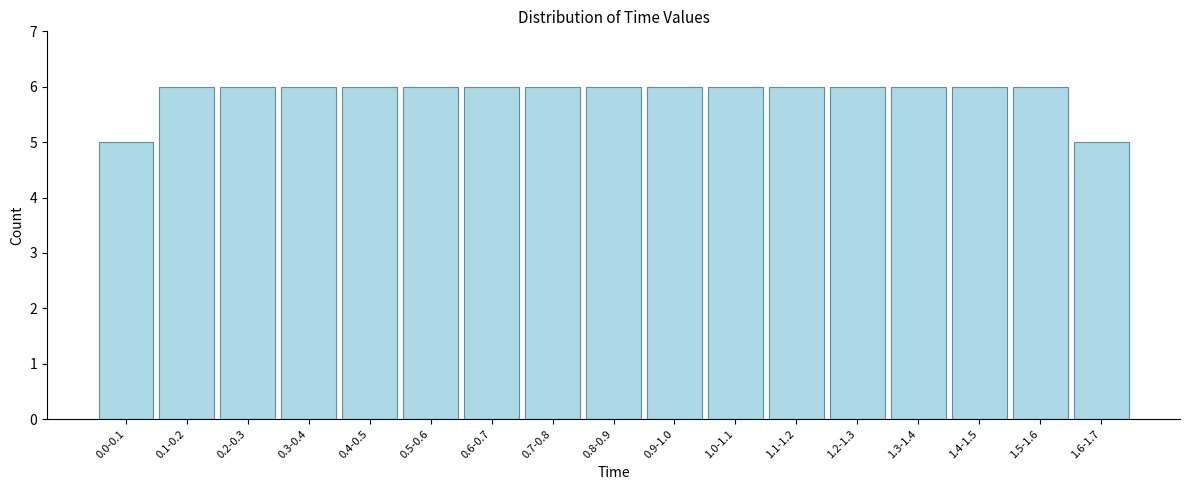

Reading left to right, transcribe all the data shown in this chart.

0.0-0.1=5	0.1-0.2=6	0.2-0.3=6	0.3-0.4=6	0.4-0.5=6	0.5-0.6=6	0.6-0.7=6	0.7-0.8=6	0.8-0.9=6	0.9-1.0=6	1.0-1.1=6	1.1-1.2=6	1.2-1.3=6	1.3-1.4=6	1.4-1.5=6	1.5-1.6=6	1.6-1.7=5